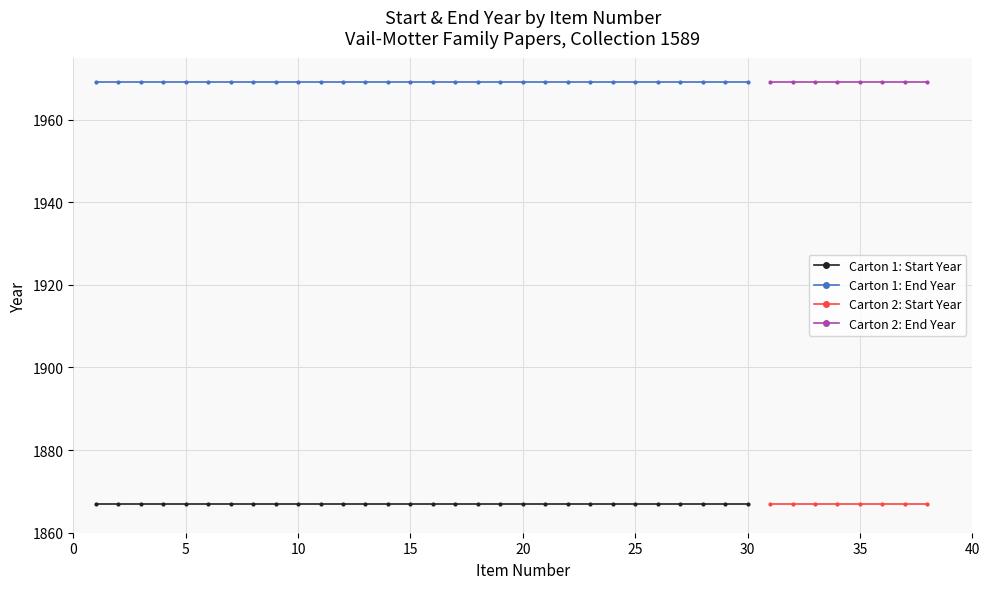

Read the End Year value at 14.

1969